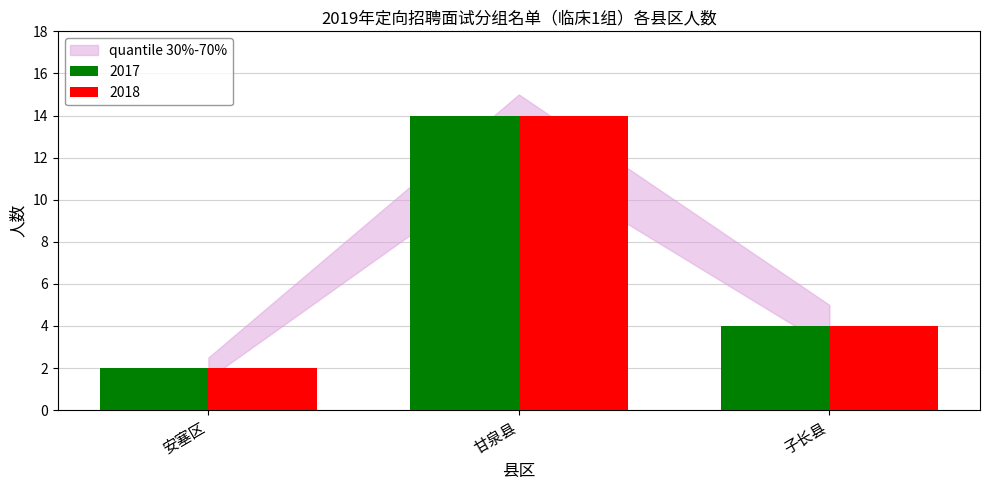

Reading right to left, list all the values displayed in this chart.

2017: 子长县=4	甘泉县=14	安塞区=2
2018: 子长县=4	甘泉县=14	安塞区=2